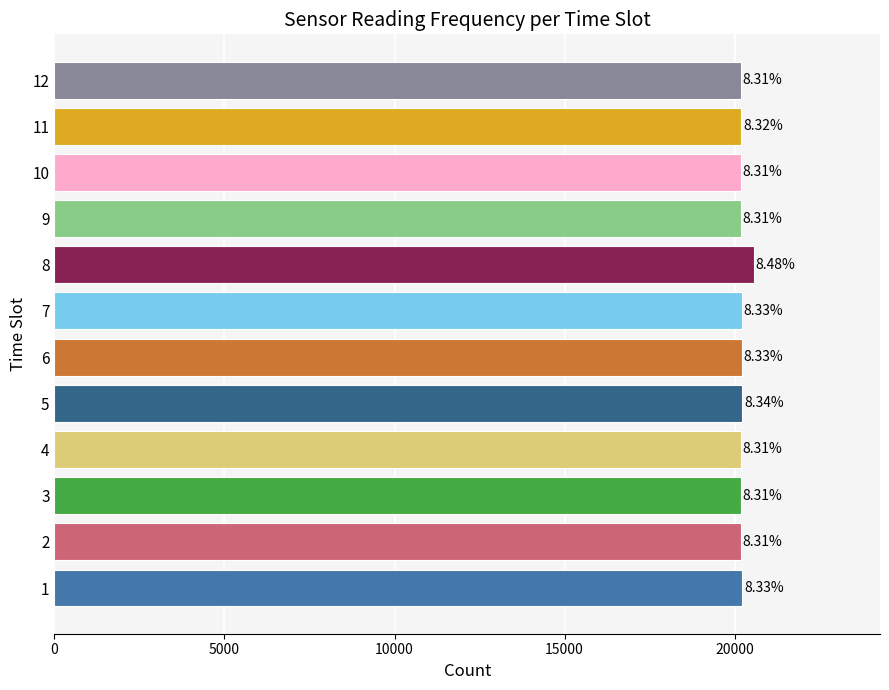

Are the bars horizontal?

Yes